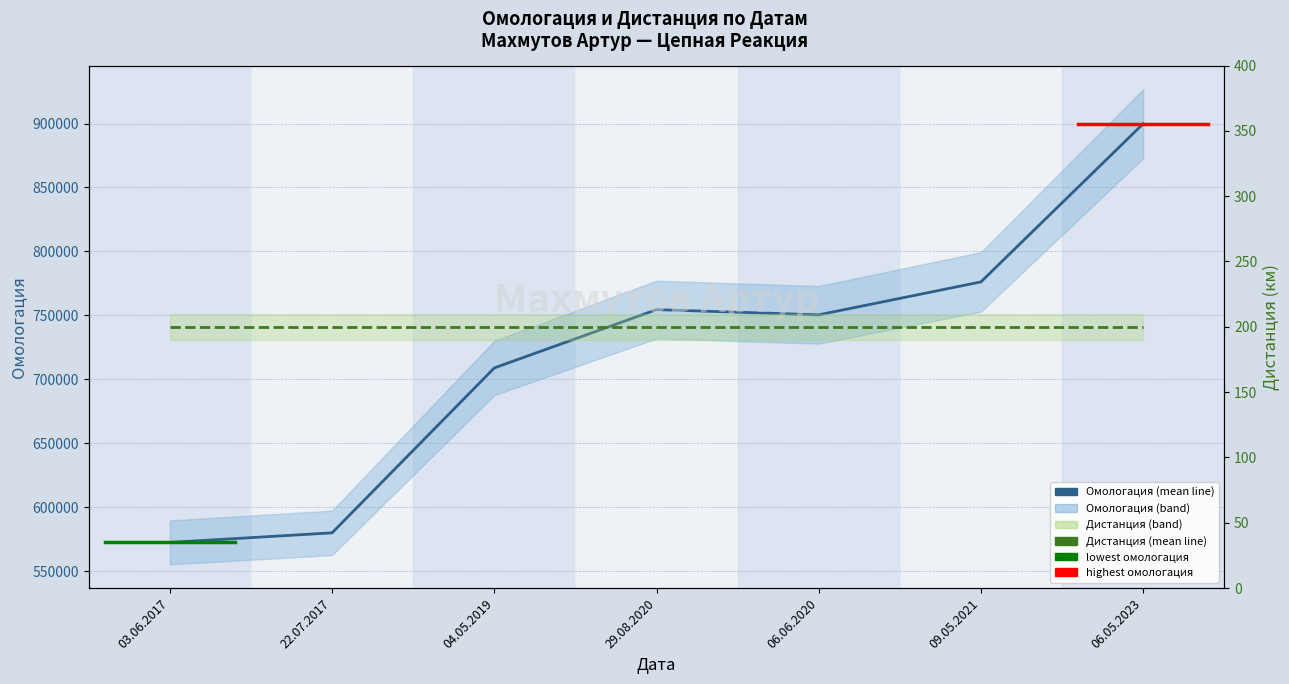

What position from the right is 22.07.2017?

6